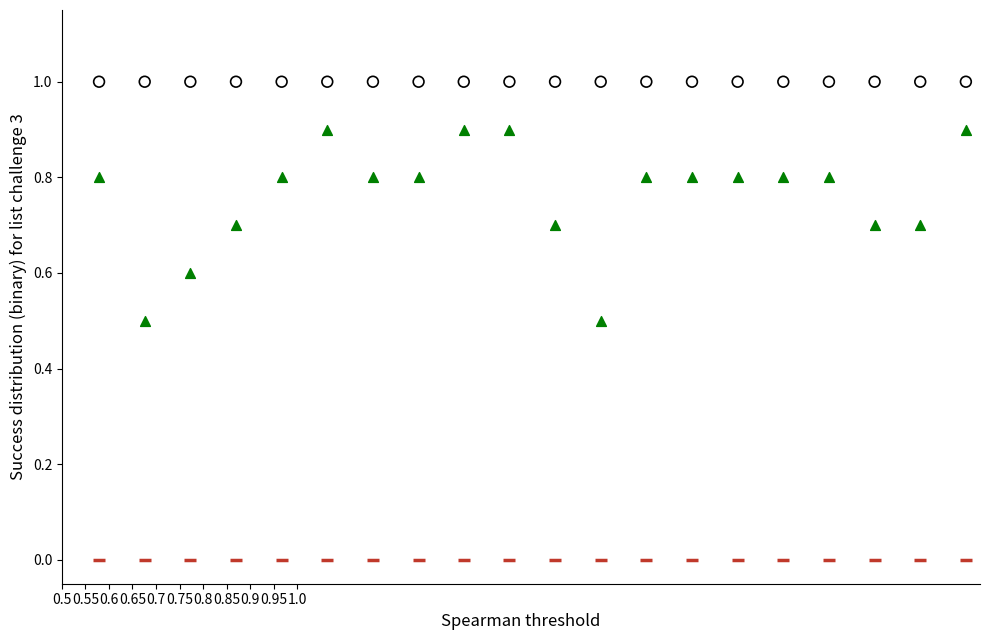

How many data points are displayed?

60